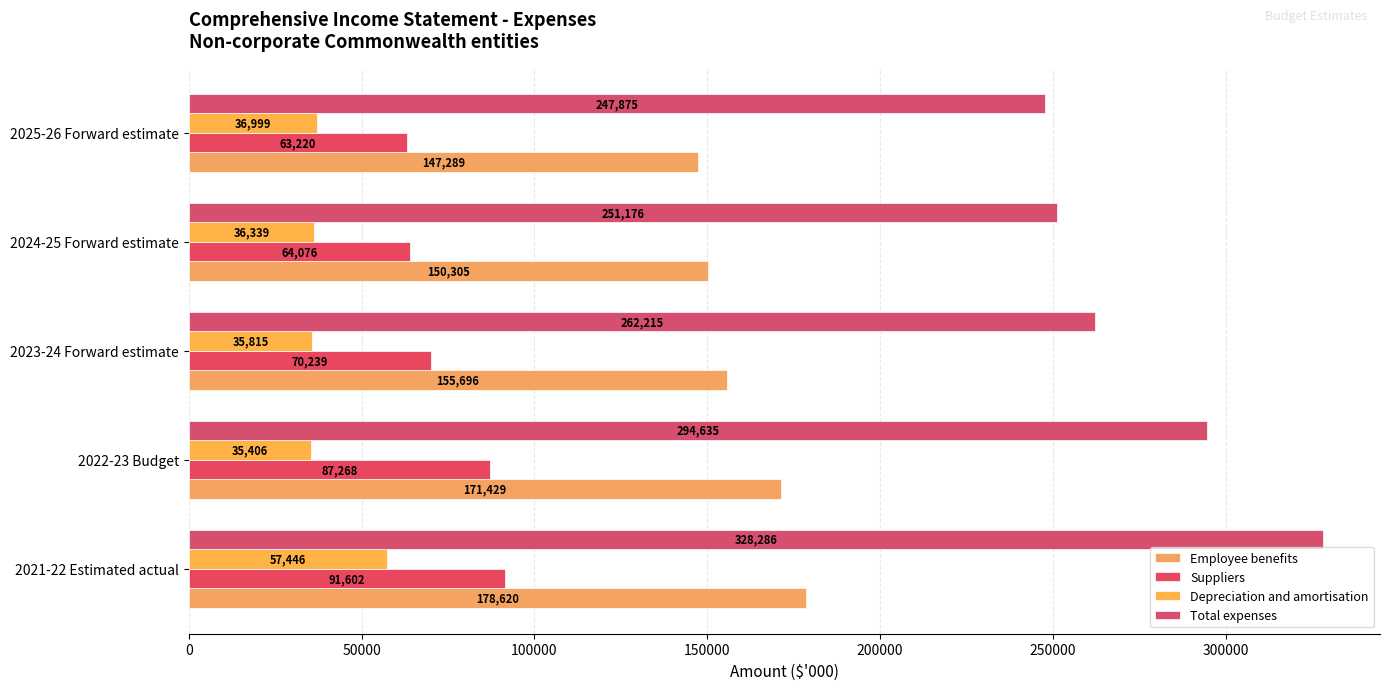

How many values in the Suppliers series are below 70239?

2